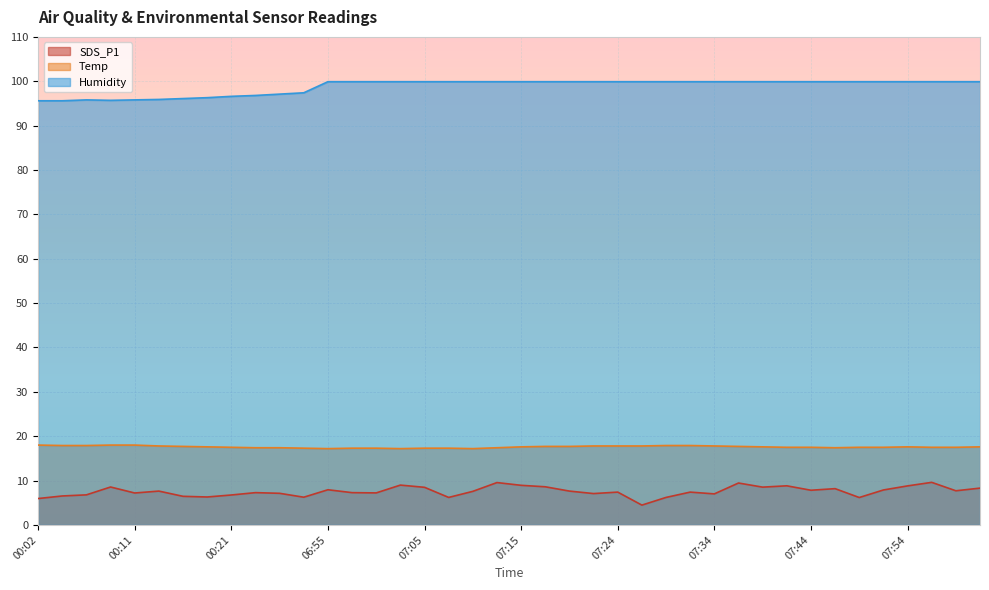

At 07:27, list the series in order from smallest to largest.

SDS_P1, Temp, Humidity